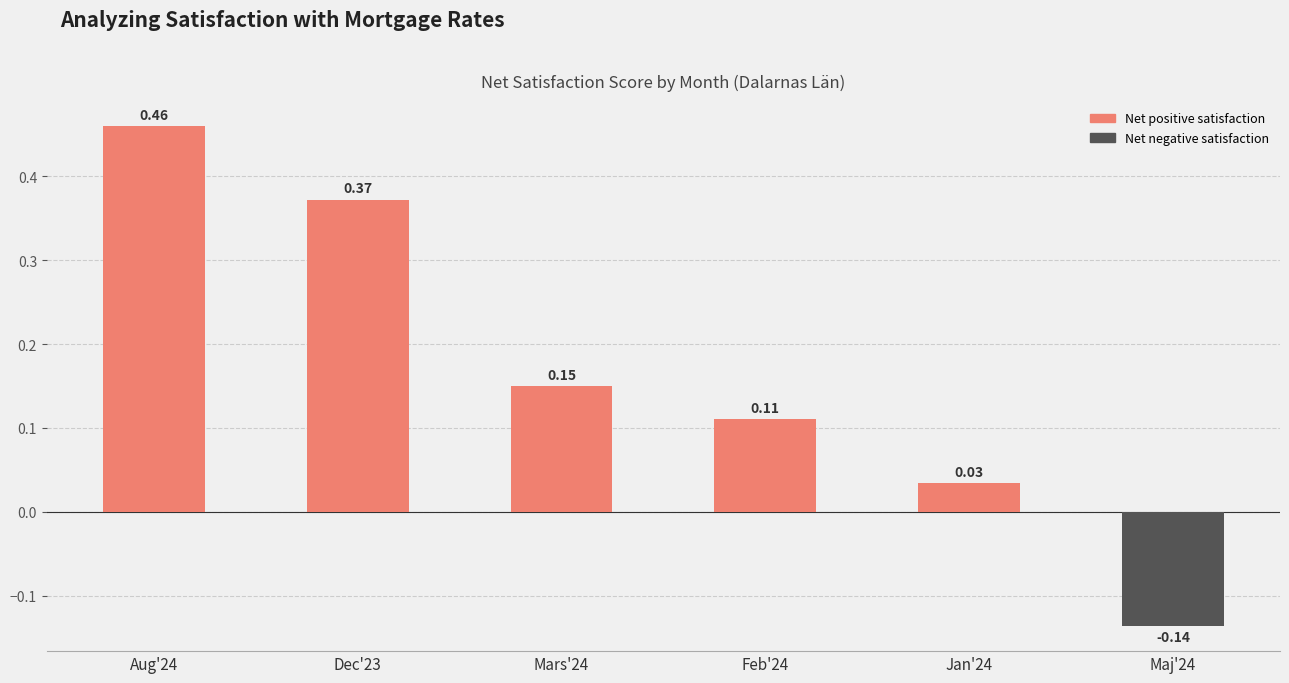

How many negative values are there?

1